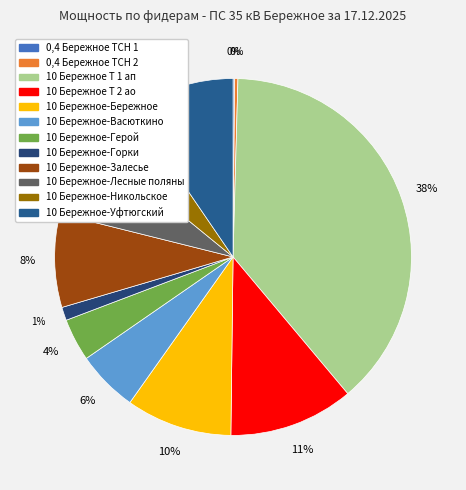

True or false: 10 Бережное Т 1 ап accounts for 38% of the total.

True